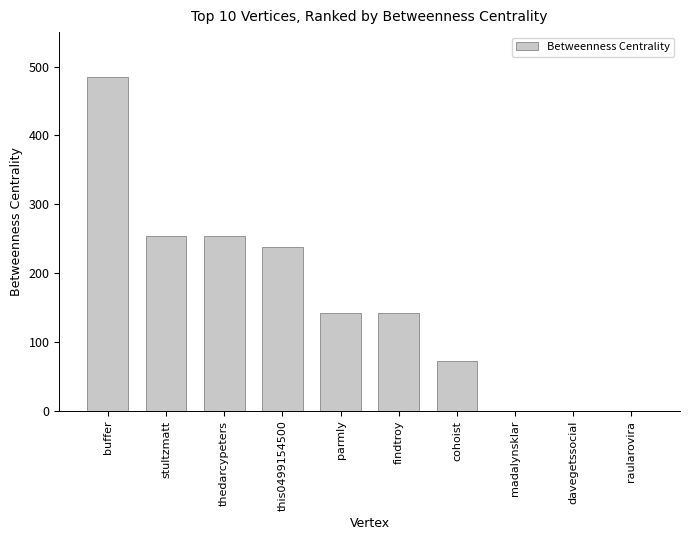

What is the maximum value shown in the chart?

484.8